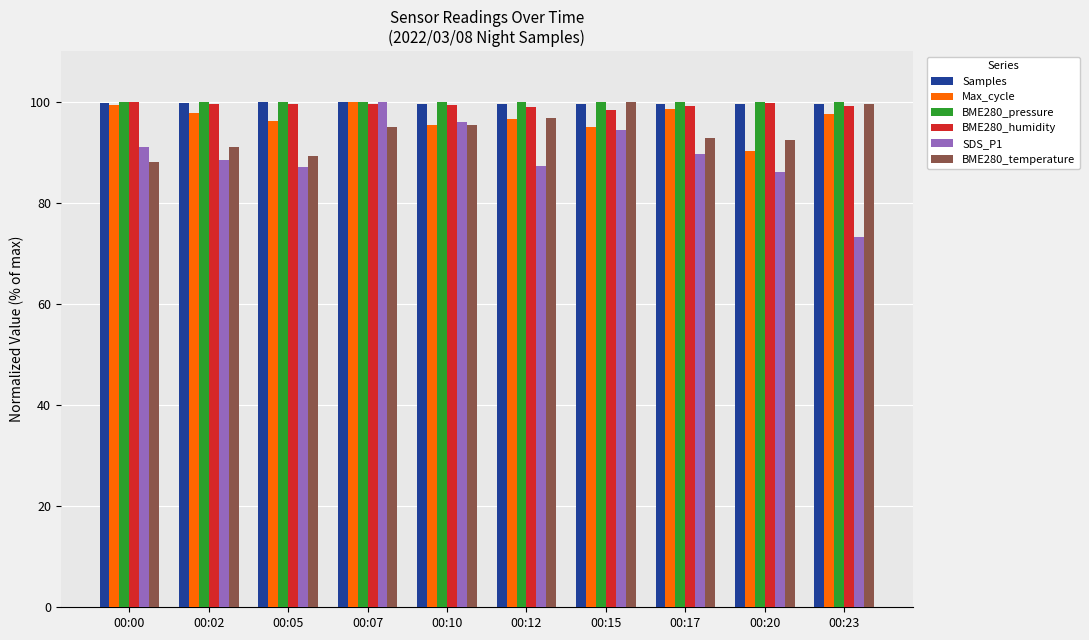

Count the number of categories in the chart.

10